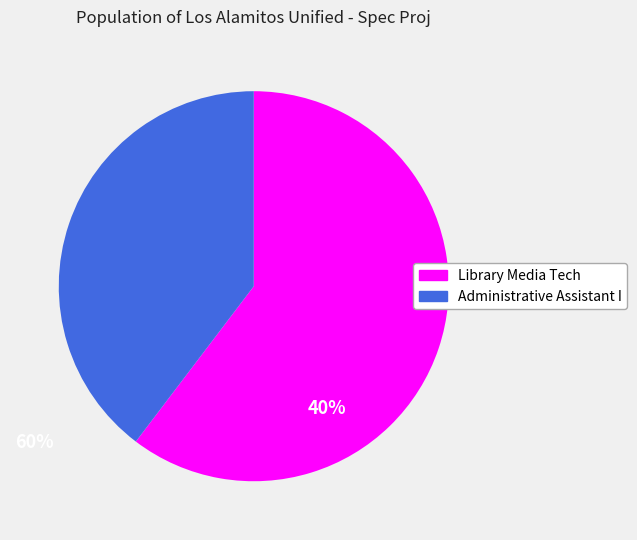

Count the number of slices in the pie.

2